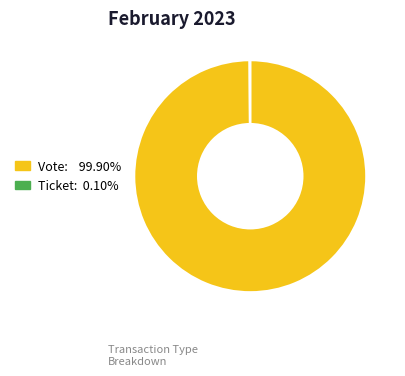

What is the largest slice in the pie chart?

Vote